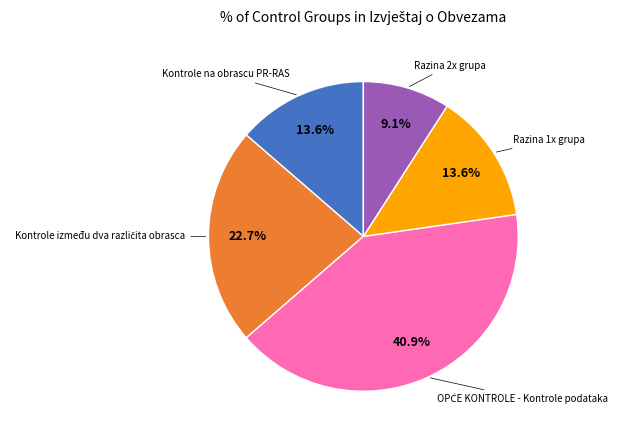

Count the number of slices in the pie.

5